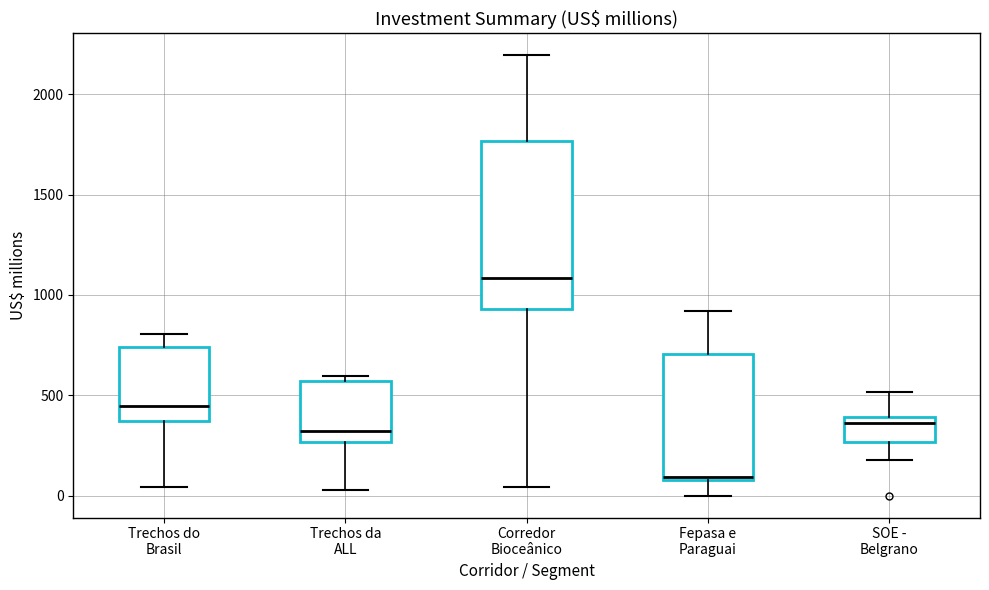

Which box has the highest median line?

Corredor Bioceânico